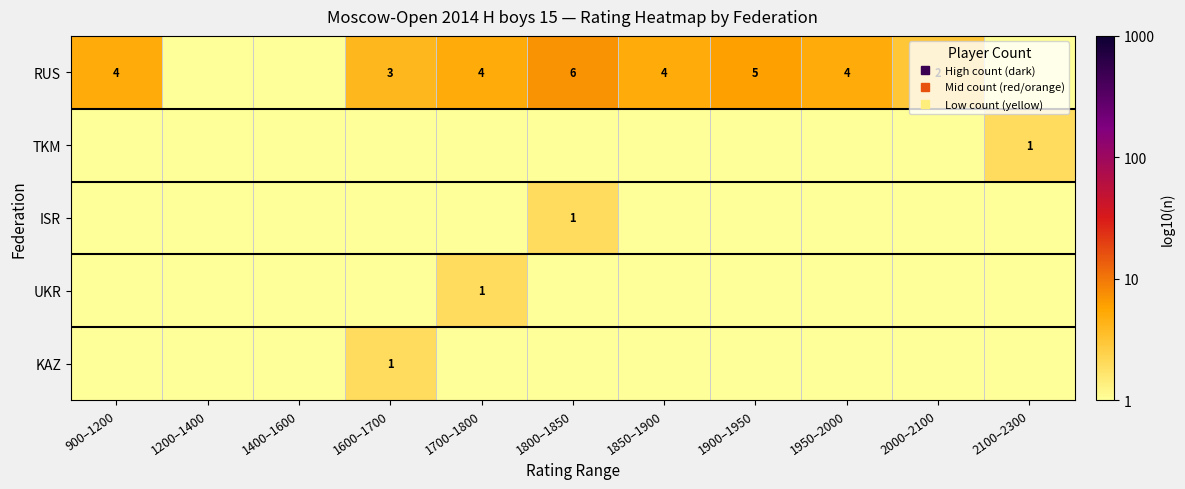

Rank the series at 1900–1950 from lowest to highest value.

TKM, ISR, UKR, KAZ, RUS